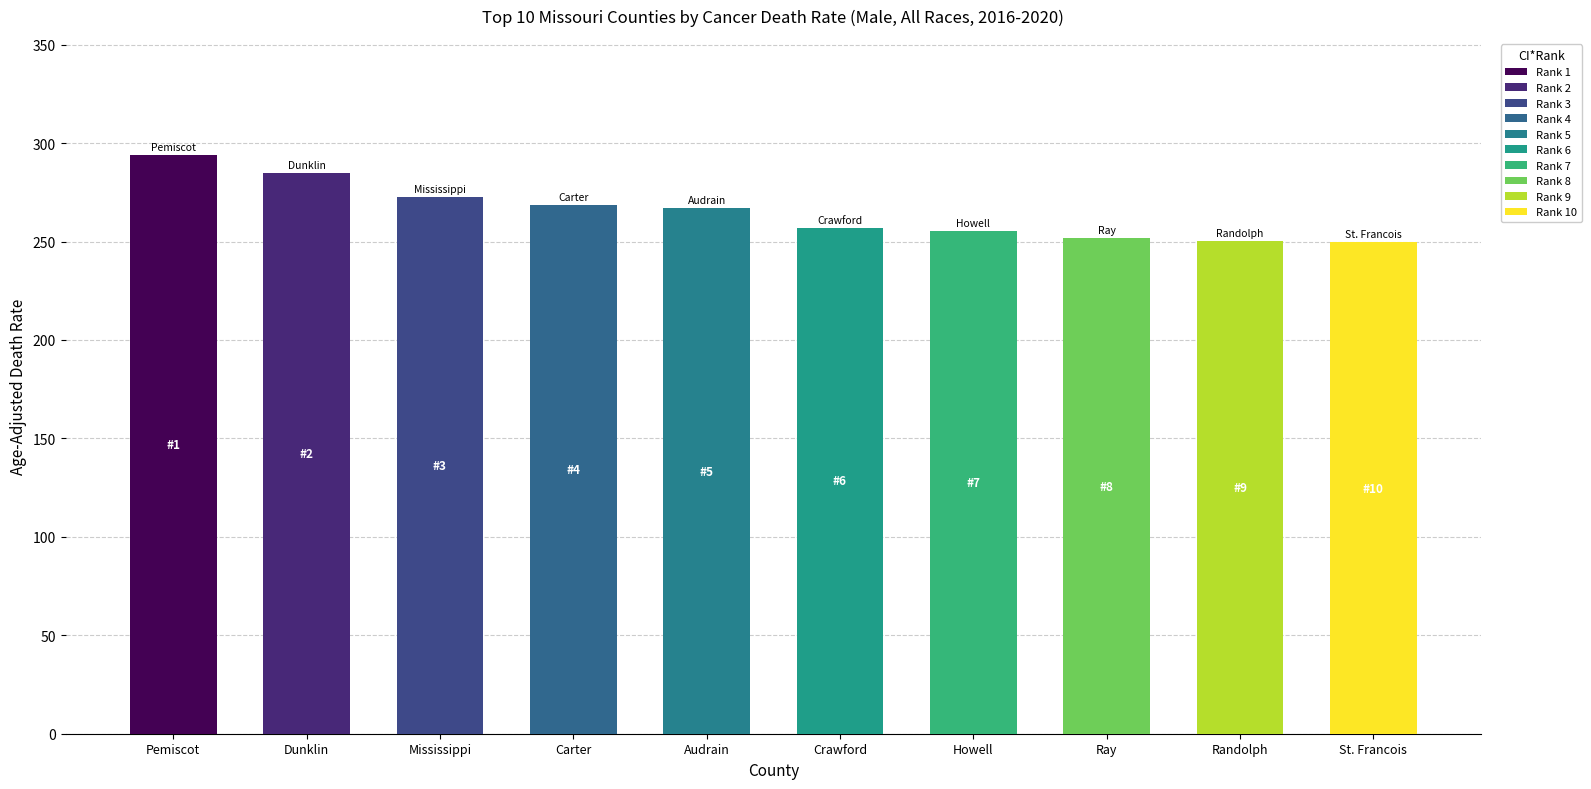

Is it true that the value at Crawford is 445.0?

False